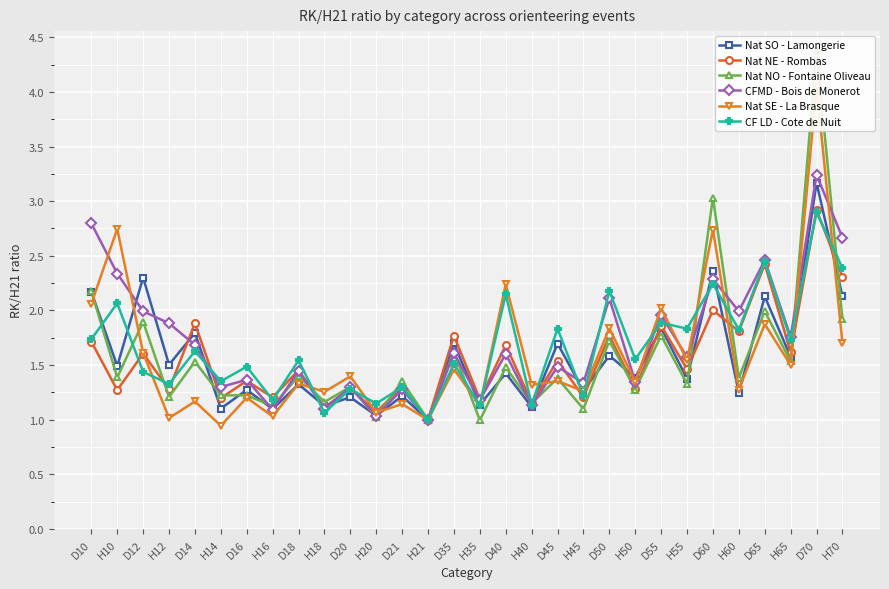

Which category has the lowest value in the Nat SO - Lamongerie series?

H21